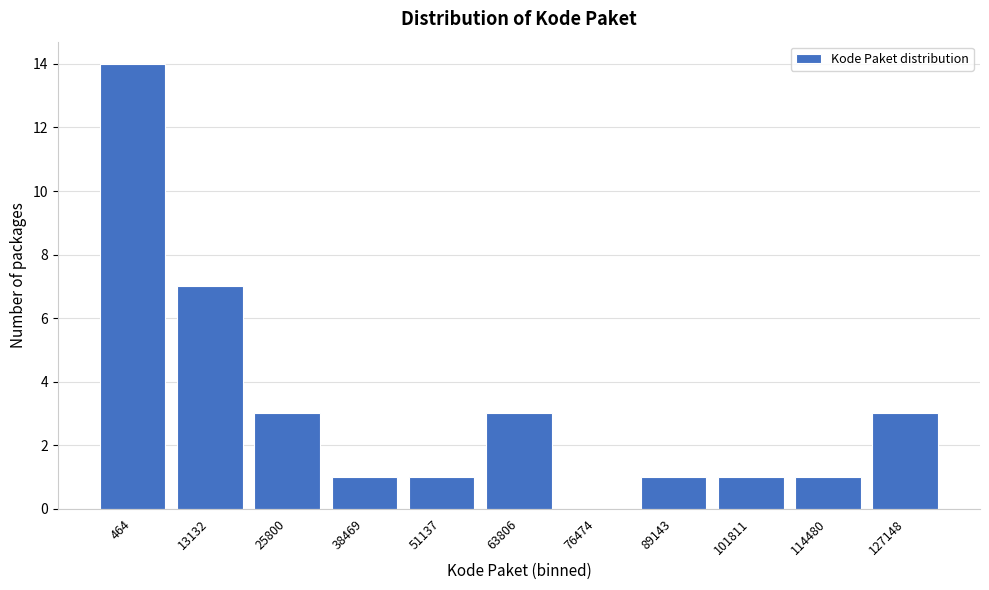

Reading left to right, transcribe all the data shown in this chart.

464=14	13132=7	25800=3	38469=1	51137=1	63806=3	76474=0	89143=1	101811=1	114480=1	127148=3